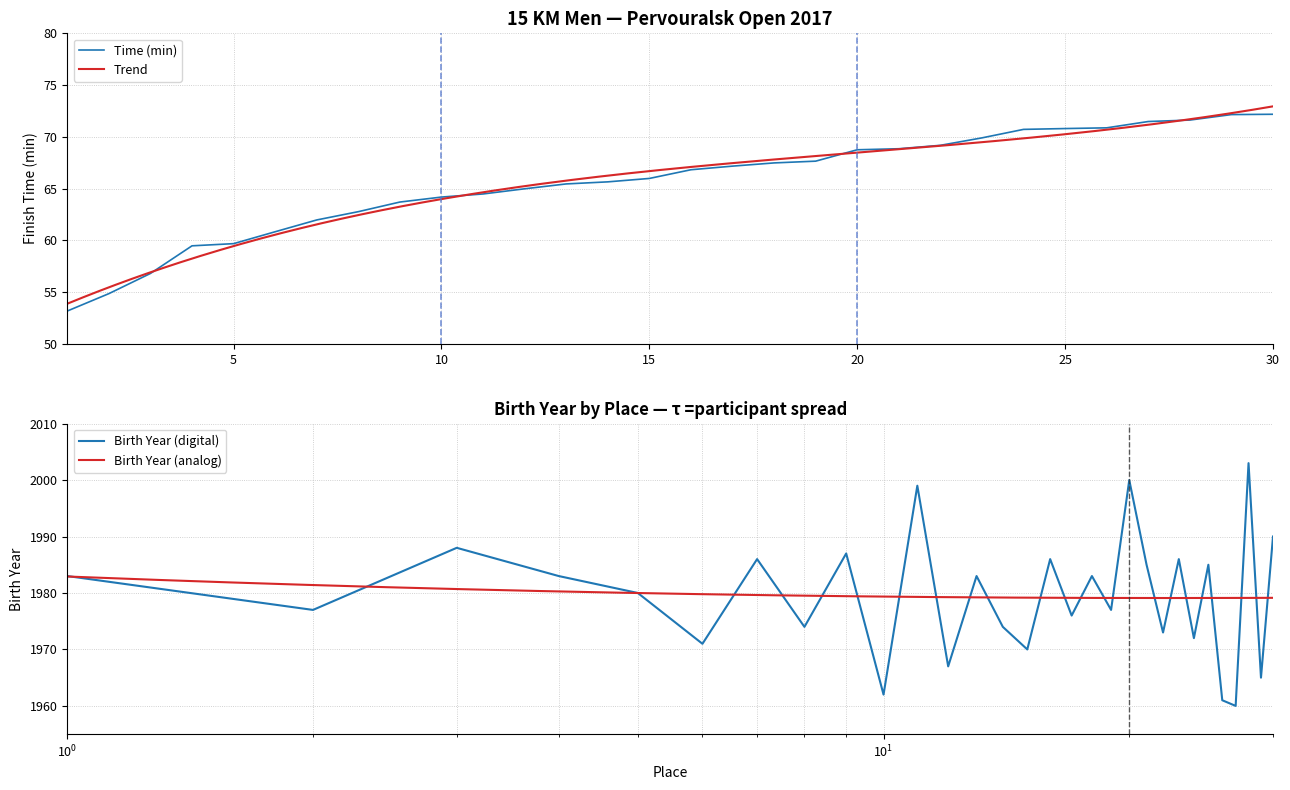

Reading left to right, transcribe all the data shown in this chart.

1=53.2	2=54.9	3=56.8	4=59.5	5=59.7	6=60.8	7=62.0	8=62.8	9=63.7	10=64.2	11=64.5	12=65.0	13=65.5	14=65.7	15=66.0	16=66.8	17=67.2	18=67.5	19=67.7	20=68.8	21=68.8	22=69.2	23=69.9	24=70.7	25=70.8	26=70.9	27=71.5	28=71.6	29=72.2	30=72.2